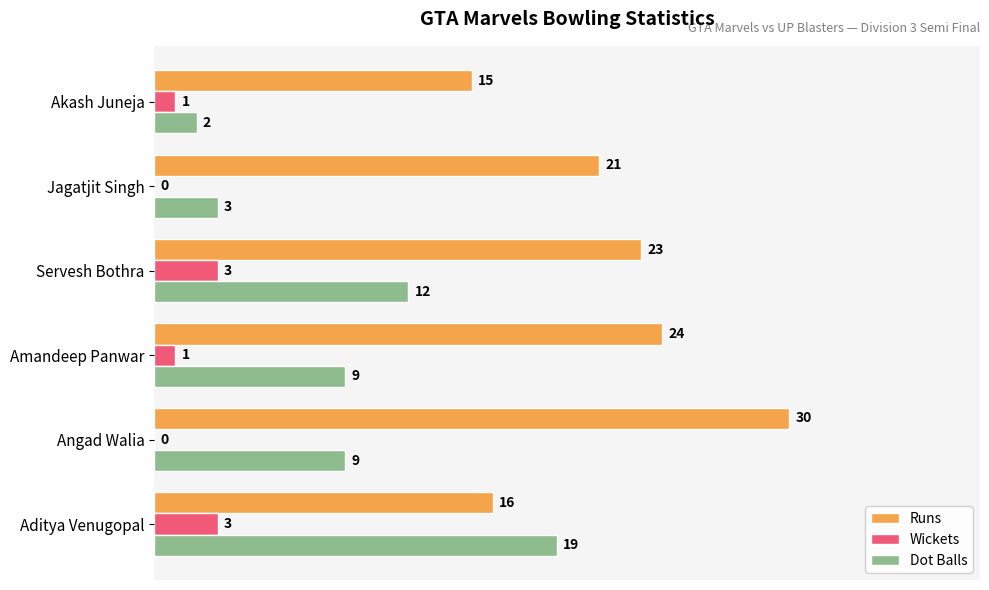

What is the maximum value for Dot Balls?

19